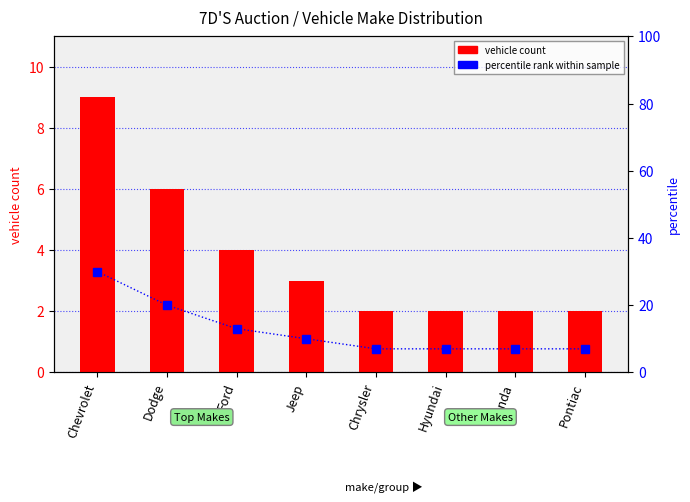

Is the value of percentile rank within sample at Jeep greater than the value of vehicle count at Chevrolet?

Yes